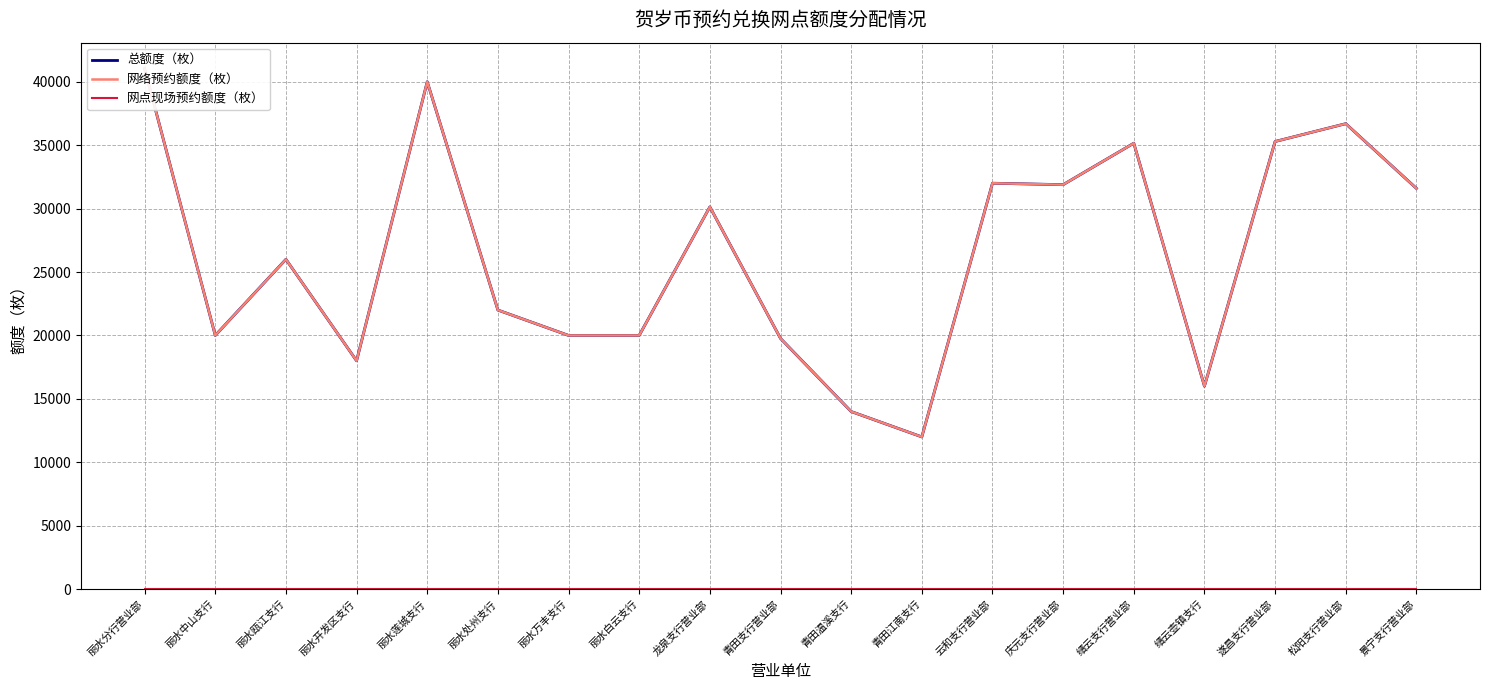

Rank the categories by 总额度（枚） value from highest to lowest.

丽水分行营业部, 丽水莲城支行, 松阳支行营业部, 遂昌支行营业部, 缙云支行营业部, 云和支行营业部, 庆元支行营业部, 景宁支行营业部, 龙泉支行营业部, 丽水瓯江支行, 丽水处州支行, 丽水中山支行, 丽水万丰支行, 丽水白云支行, 青田支行营业部, 丽水开发区支行, 缙云壶镇支行, 青田温溪支行, 青田江南支行